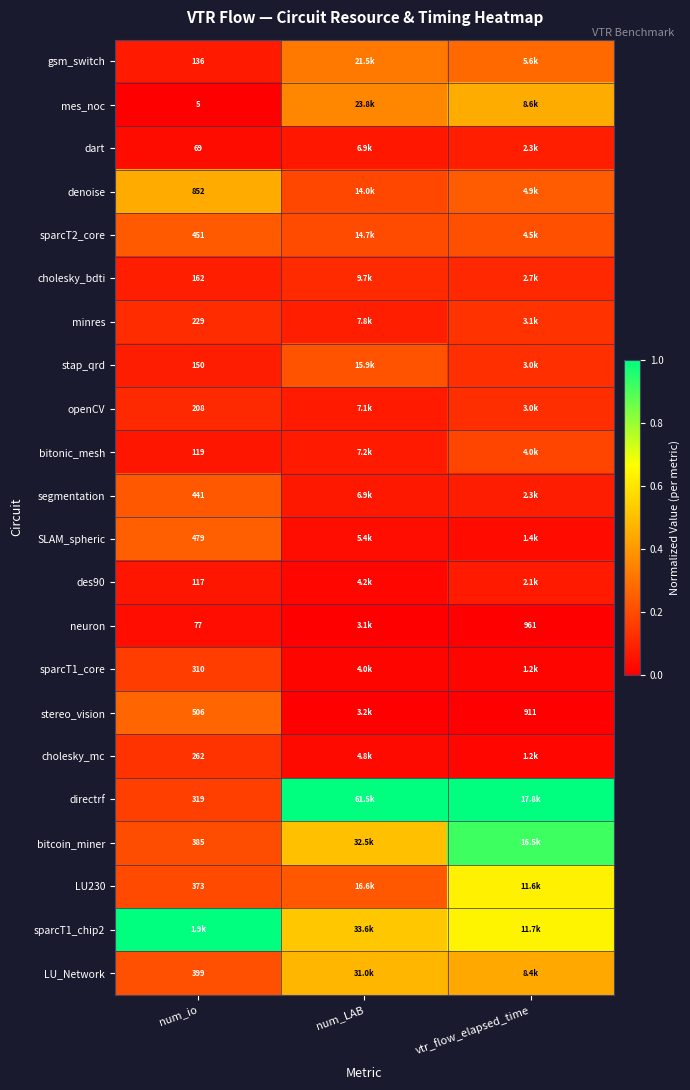

Rank the series at num_io from highest to lowest value.

sparcT1_chip2, denoise, stereo_vision, SLAM_spheric, sparcT2_core, segmentation, LU_Network, bitcoin_miner, LU230, directrf, sparcT1_core, cholesky_mc, minres, openCV, cholesky_bdti, stap_qrd, gsm_switch, bitonic_mesh, des90, neuron, dart, mes_noc